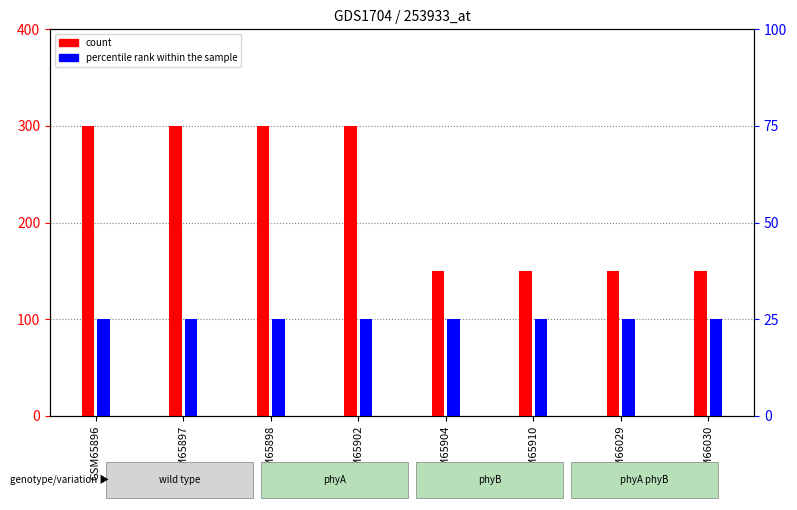

Reading right to left, what are all the values shown in this chart?

count: 150	150	150	150	300	300	300	300
percentile rank within the sample: 25	25	25	25	25	25	25	25